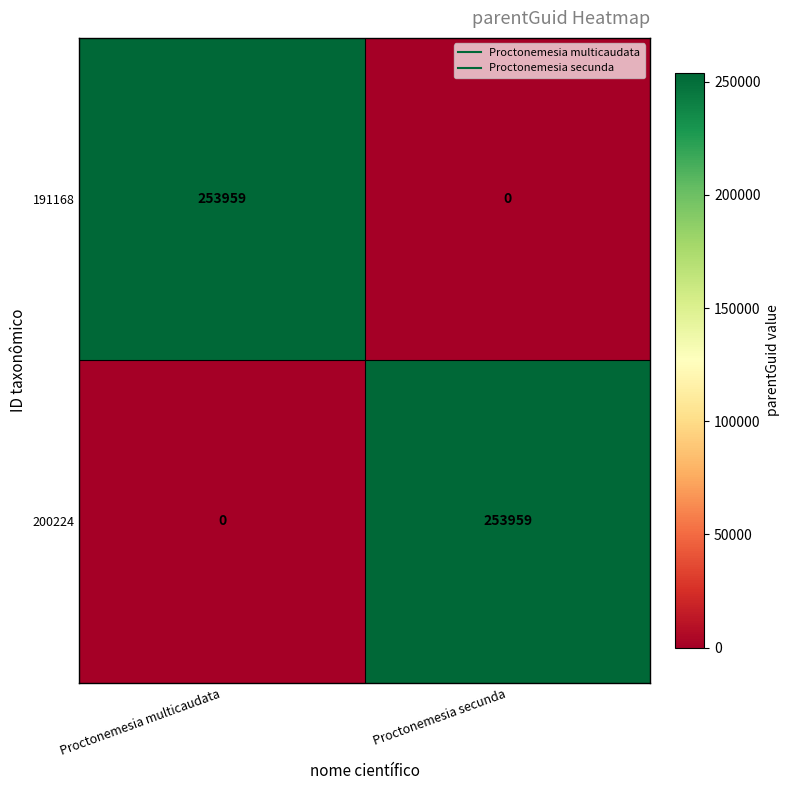

True or false: 200224 has a value of -166046 at Proctonemesia multicaudata.

False